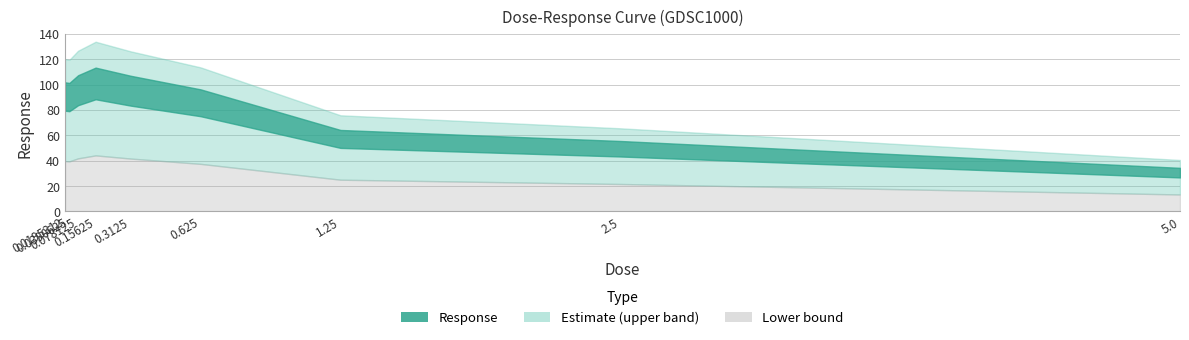

Does the chart display data point markers on the line(s)?

No